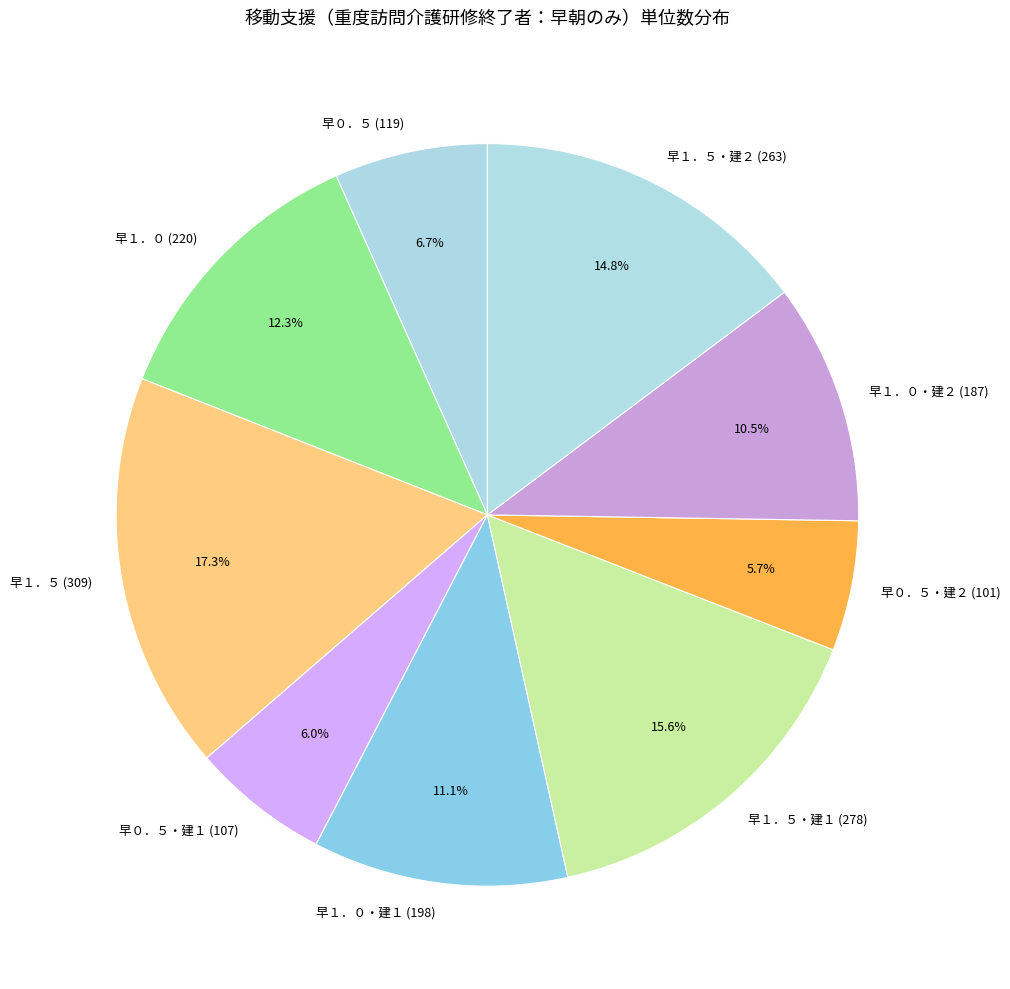

Which has a higher value, 早１．５ (309) or 早０．５・建２ (101)?

早１．５ (309)